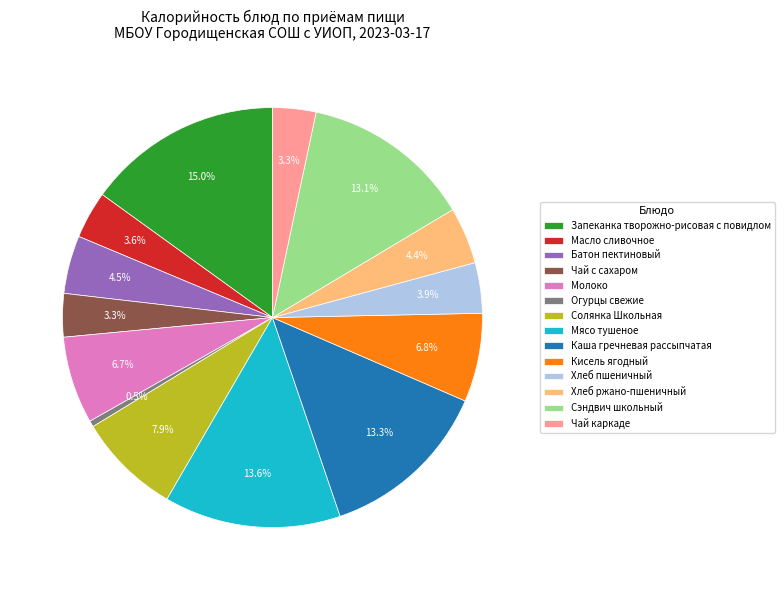

Which has a higher value, Батон пектиновый or Молоко?

Молоко